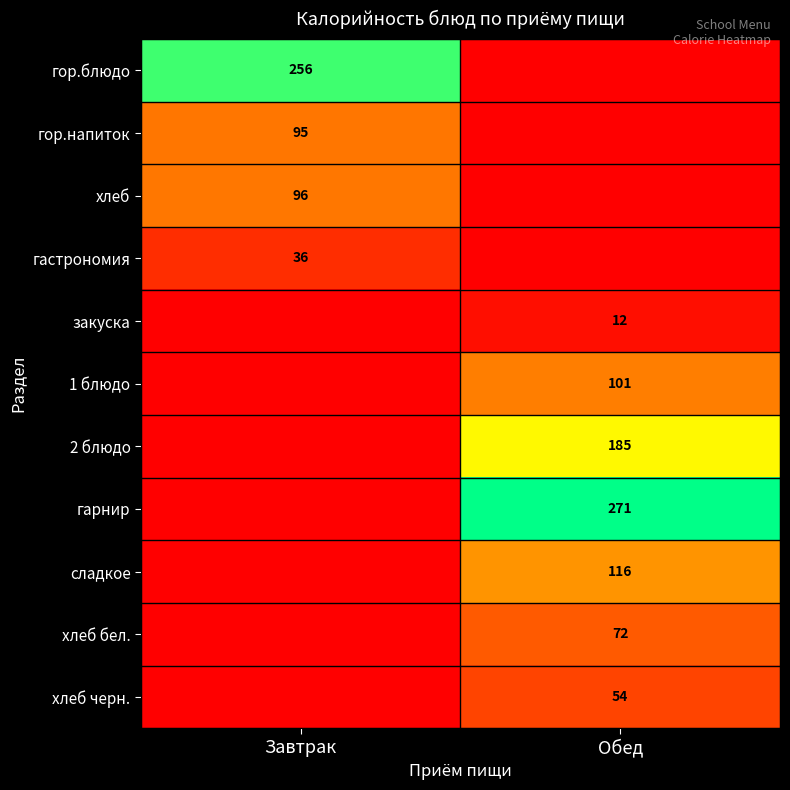

The value of хлеб at Завтрак is 96. True or false?

True